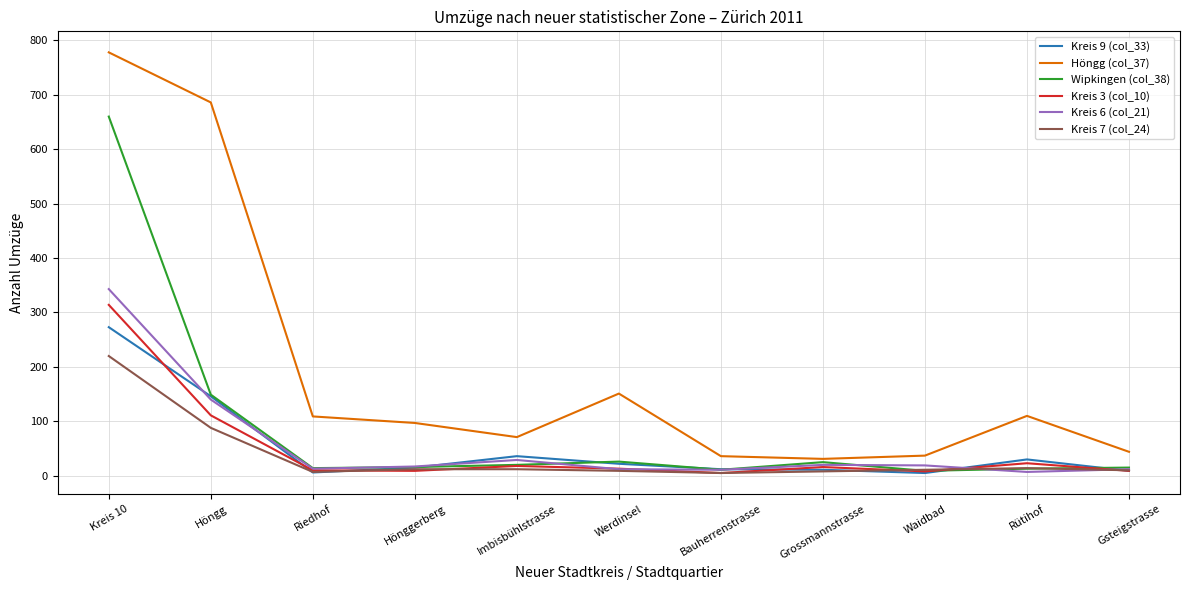

Where is Kreis 6 (col_21) nearest to the value 175?

Höngg